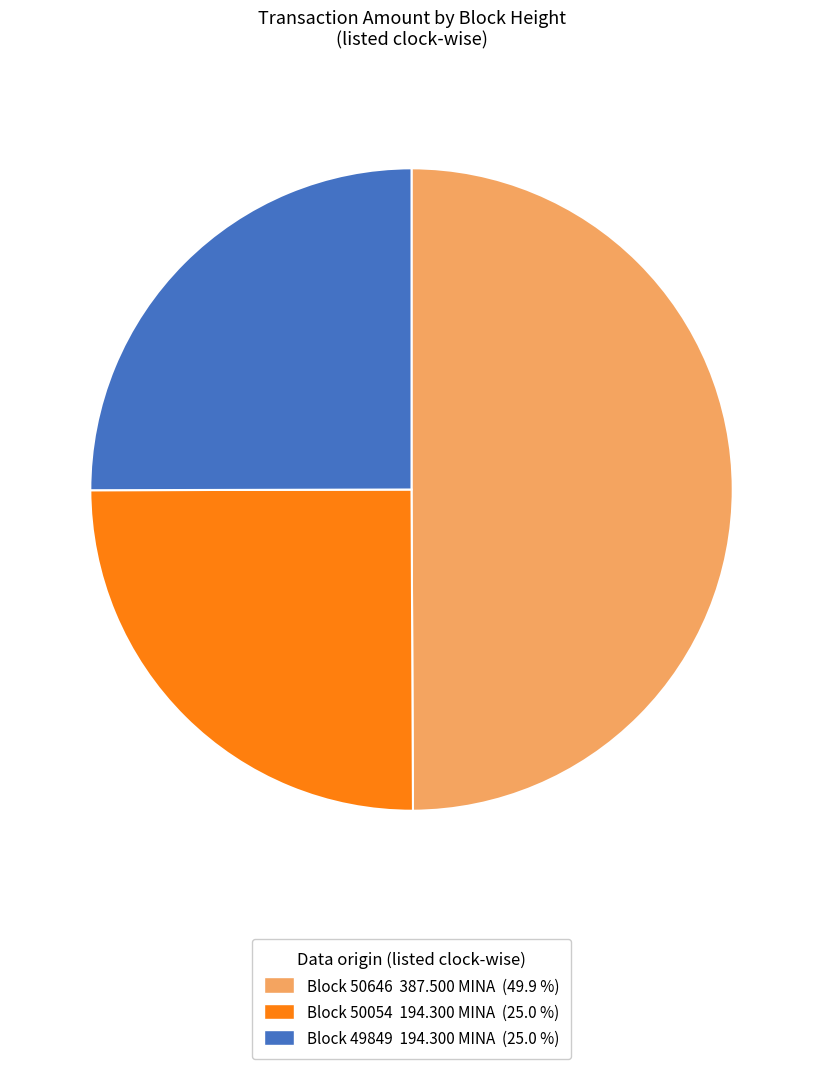

How many segments does this pie chart have?

3